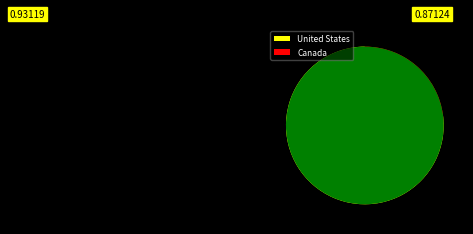

Is there any slice that represents more than half of the pie?

Yes